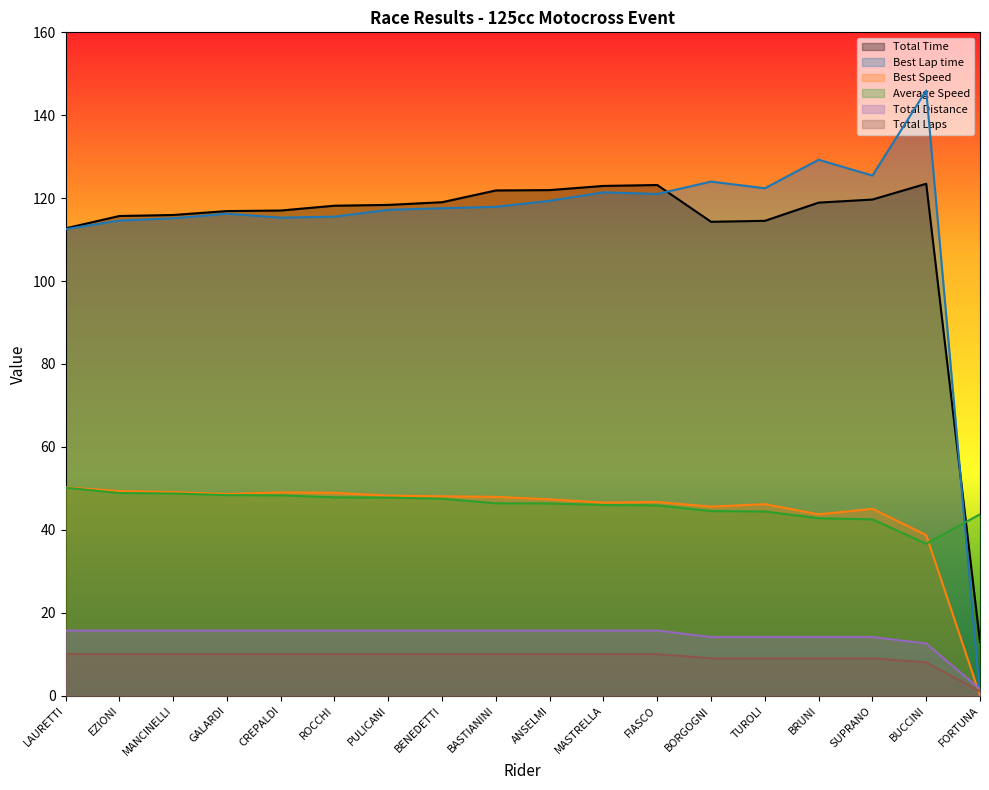

How many Total Laps values are between 9 and 10?

16